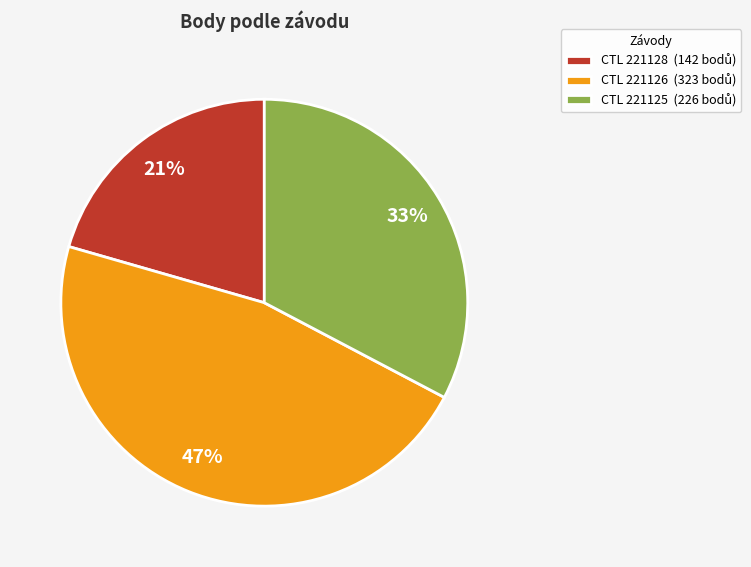

To the nearest percent, what is the difference between the largest and smallest slice percentages?

26%